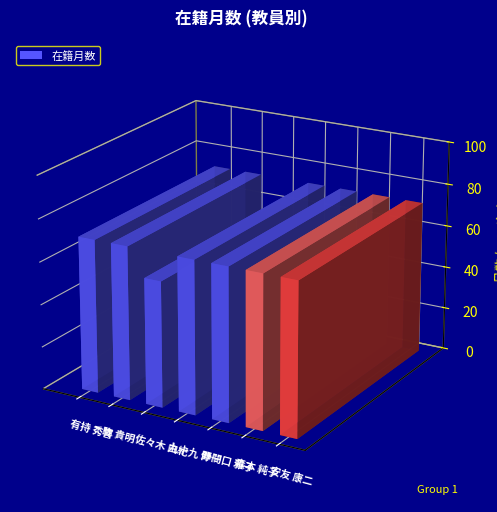

List the labels in order of value, smallest first.

佐々木 由紀, 有持 秀喜, 駒 貴明, 九十九 伸一, 野間口 雅子, 森本 純子, 安友 康二